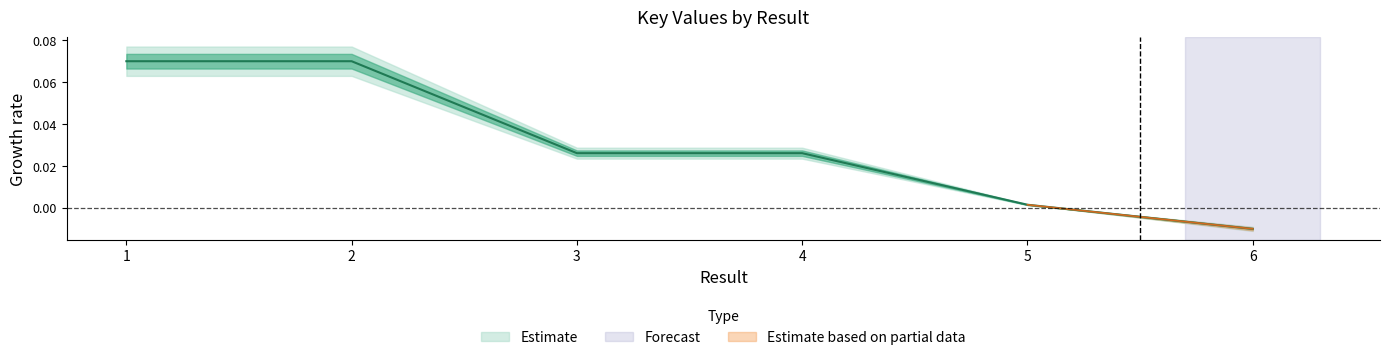

Reading left to right, list all the values displayed in this chart.

1=0.1	2=0.1	3=0.0	4=0.0	5=0.0	6=-0.0